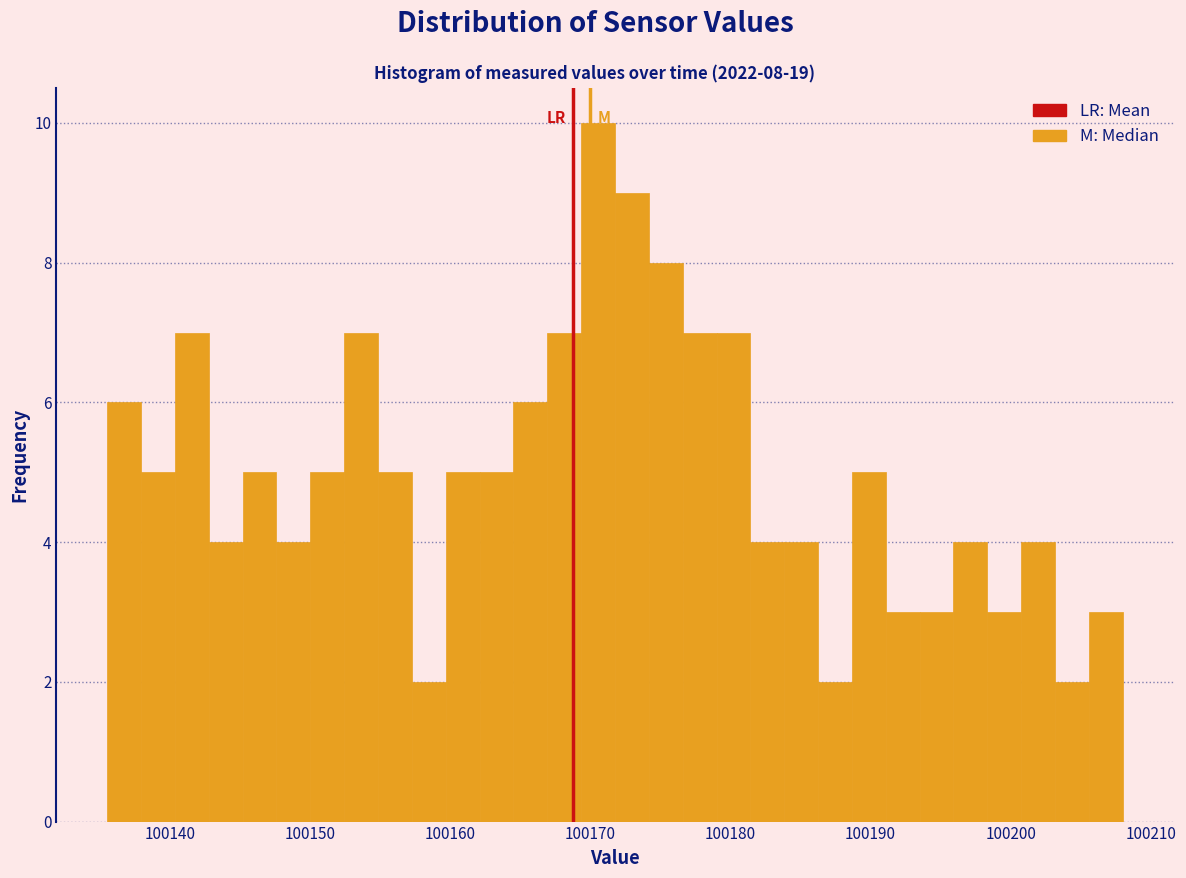

Read against the x-axis, roughly where is the centre of the tallest bar?

100171